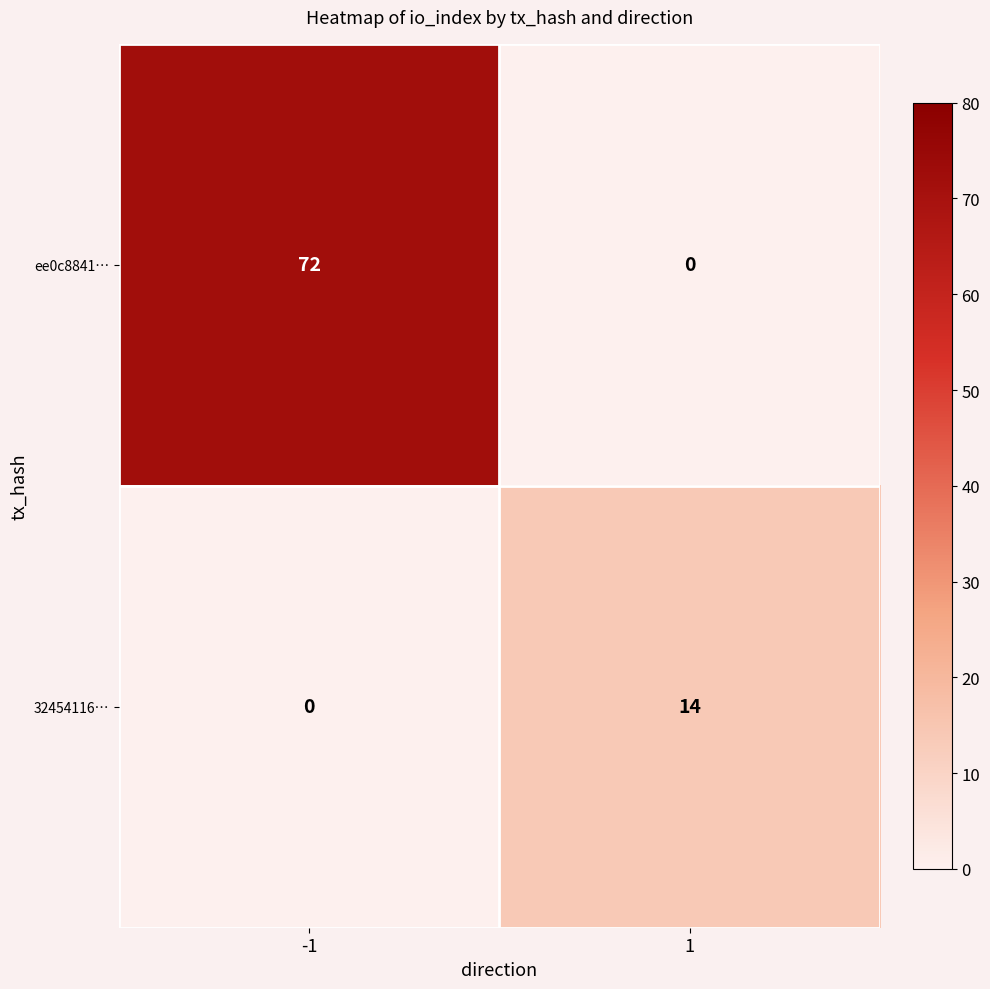

Which series changed the most between -1 and 1?

ee0c8841…